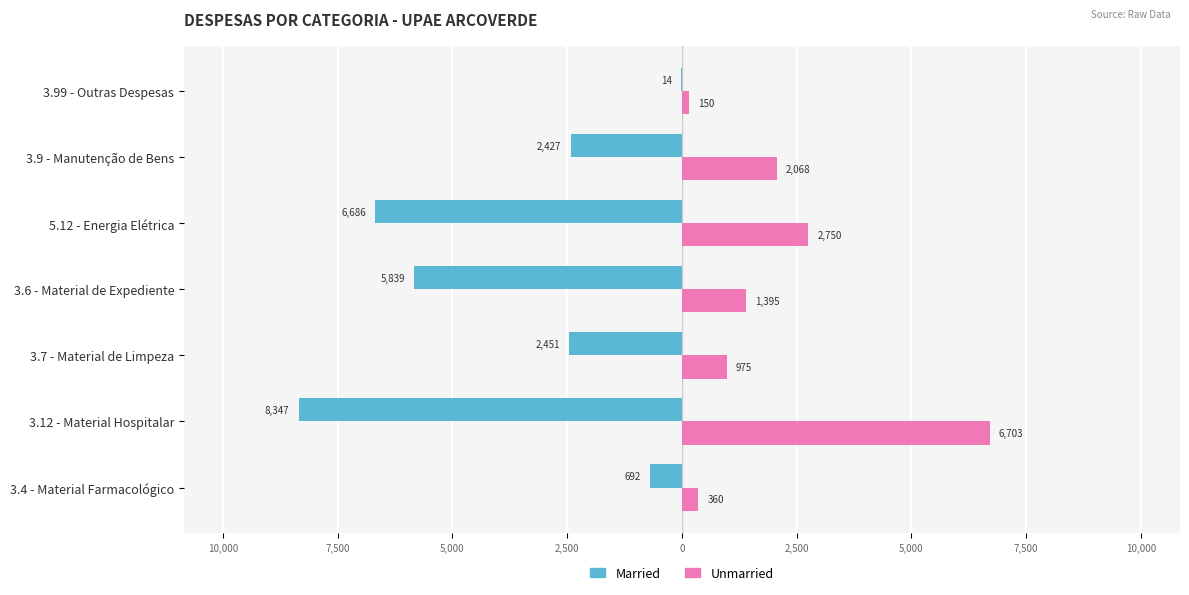

What are all the series names shown in the legend?

Married, Unmarried